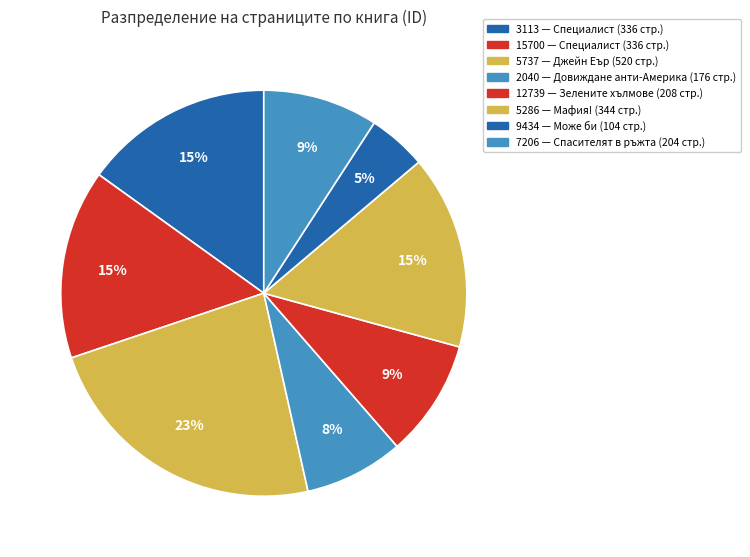

To the nearest percent, what is the average slice percentage?

12%